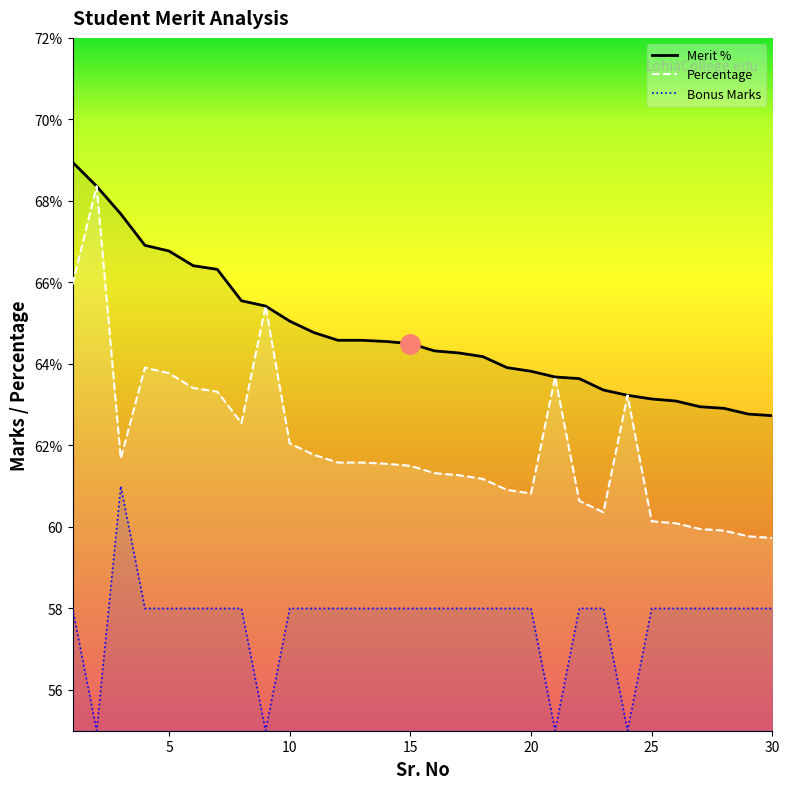

True or false: Percentage and Merit % intersect in this chart.

False